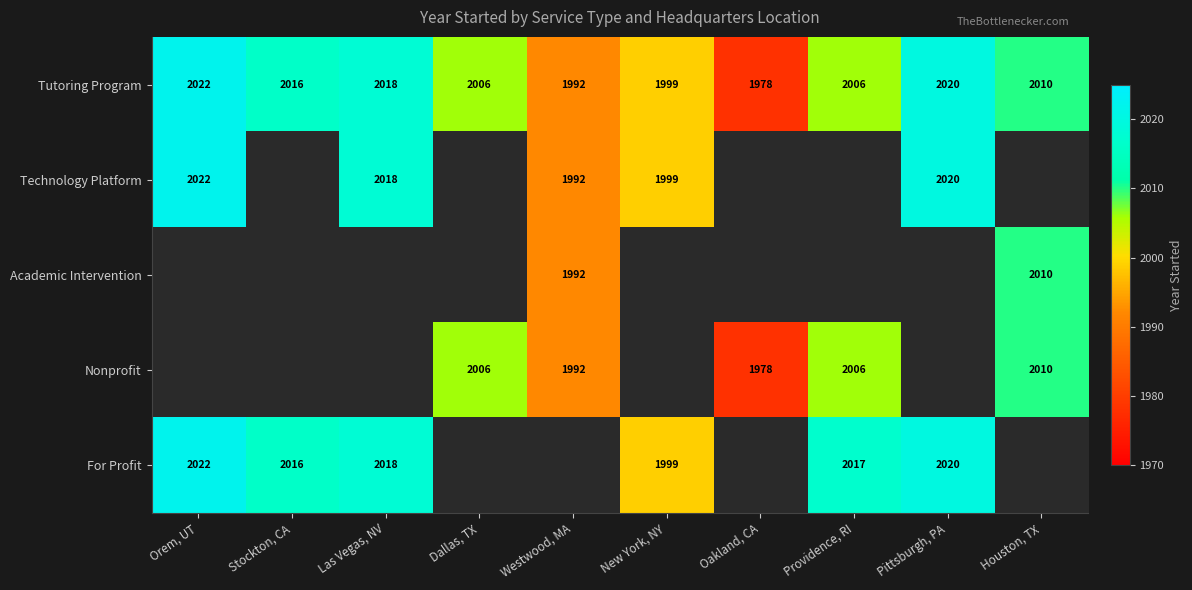

The Tutoring Program series shows 2006 at Dallas, TX. True or false?

True